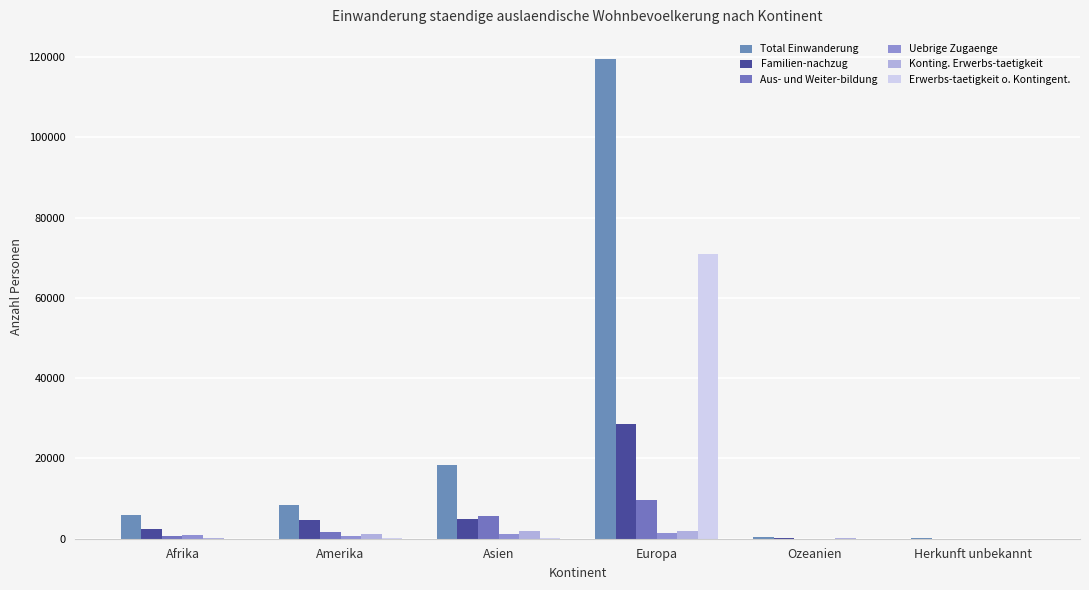

At which category does the chart reach its minimum across all series?

Herkunft unbekannt